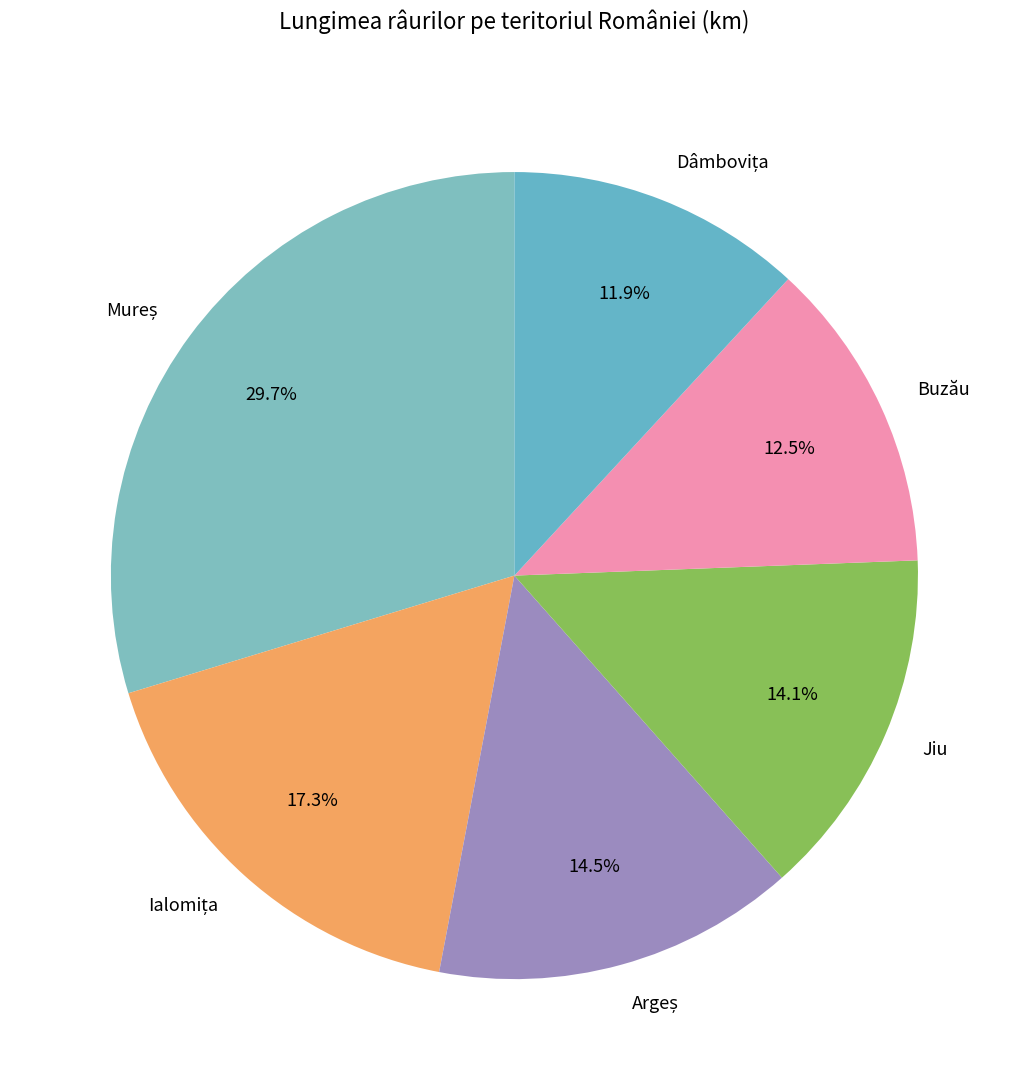

Between Buzău and Jiu, which is larger?

Jiu